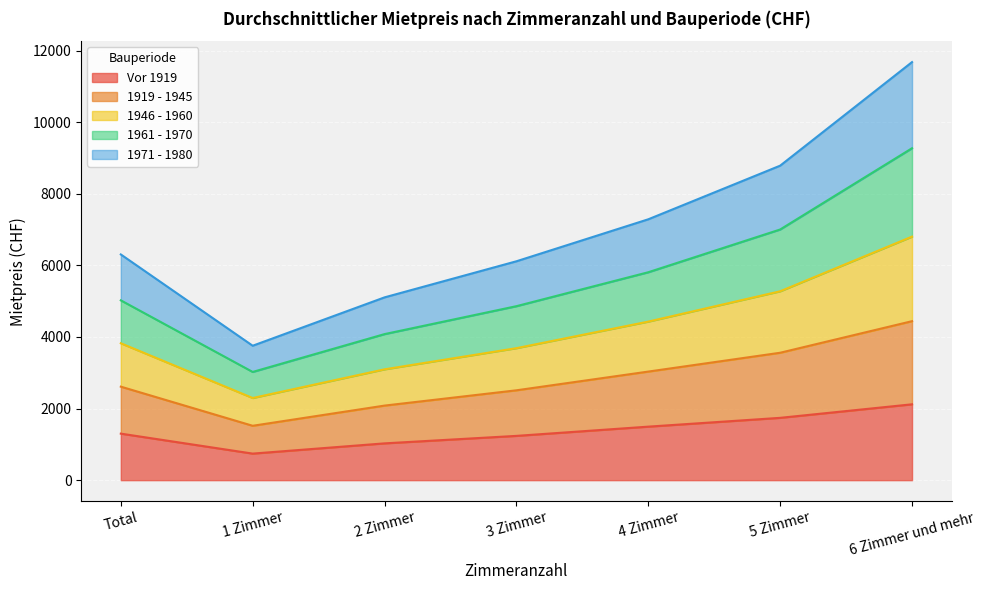

At which category is the sum across all series the highest?

6 Zimmer und mehr